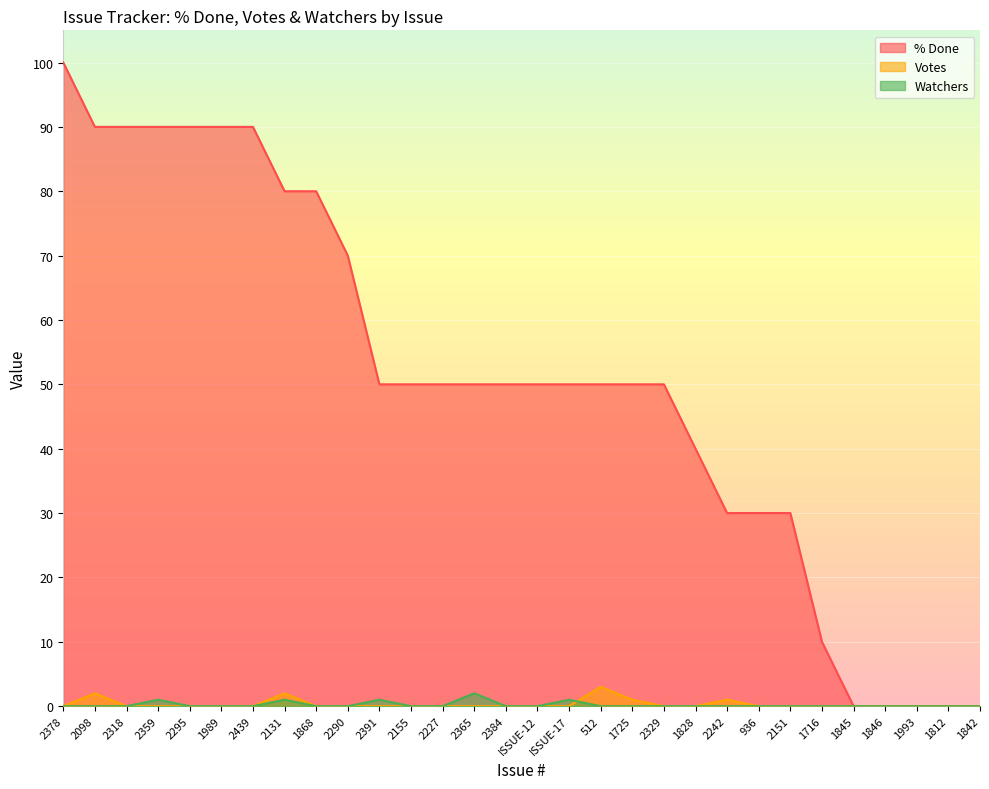

What is the label of the 3rd point from the right?

1993